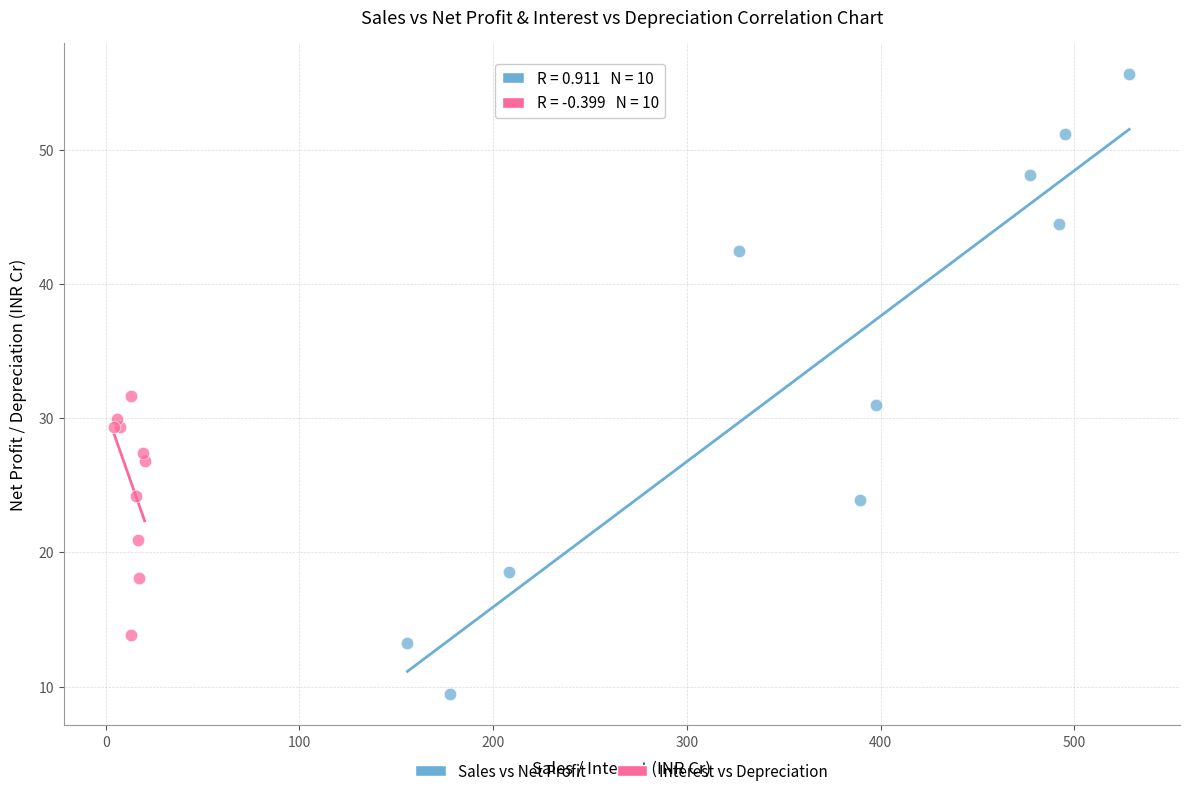

What are all the series names shown in the legend?

Sales vs Net Profit, Interest vs Depreciation